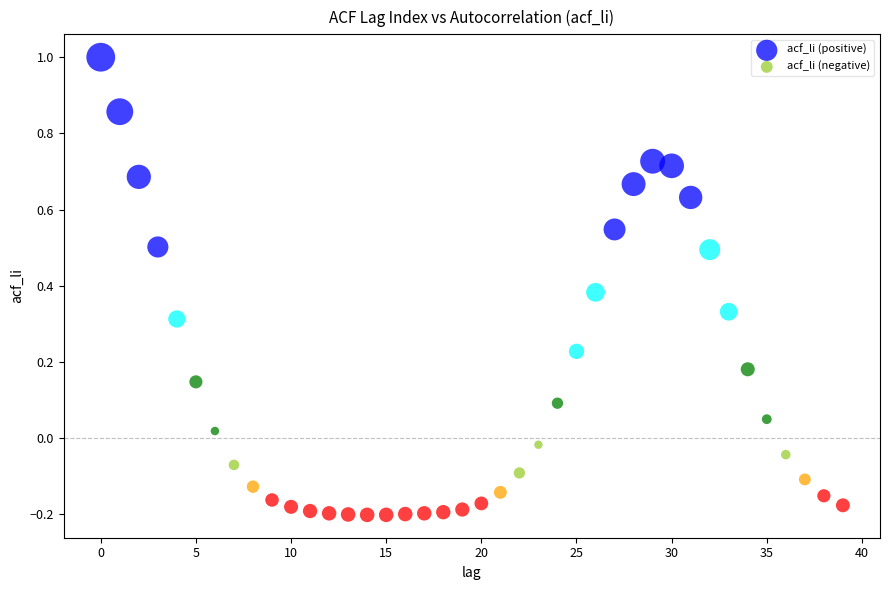

Which series has the largest Y range (max minus min)?

acf_li (positive)